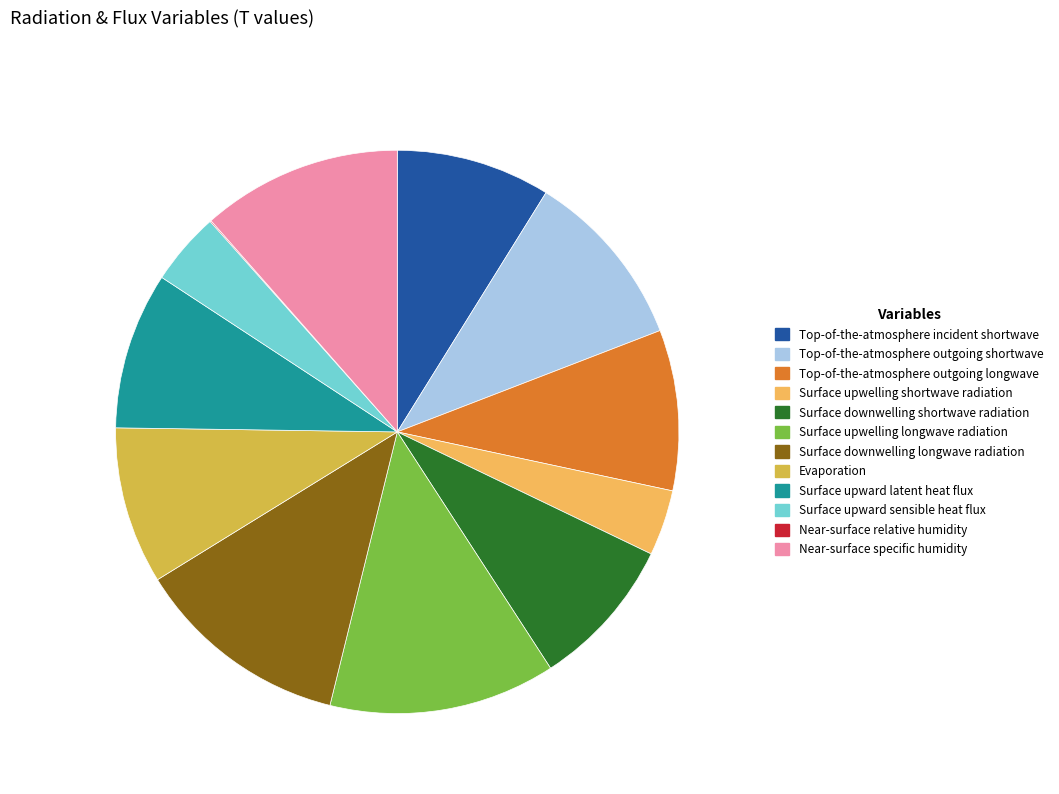

How many slices are in this pie chart?

12